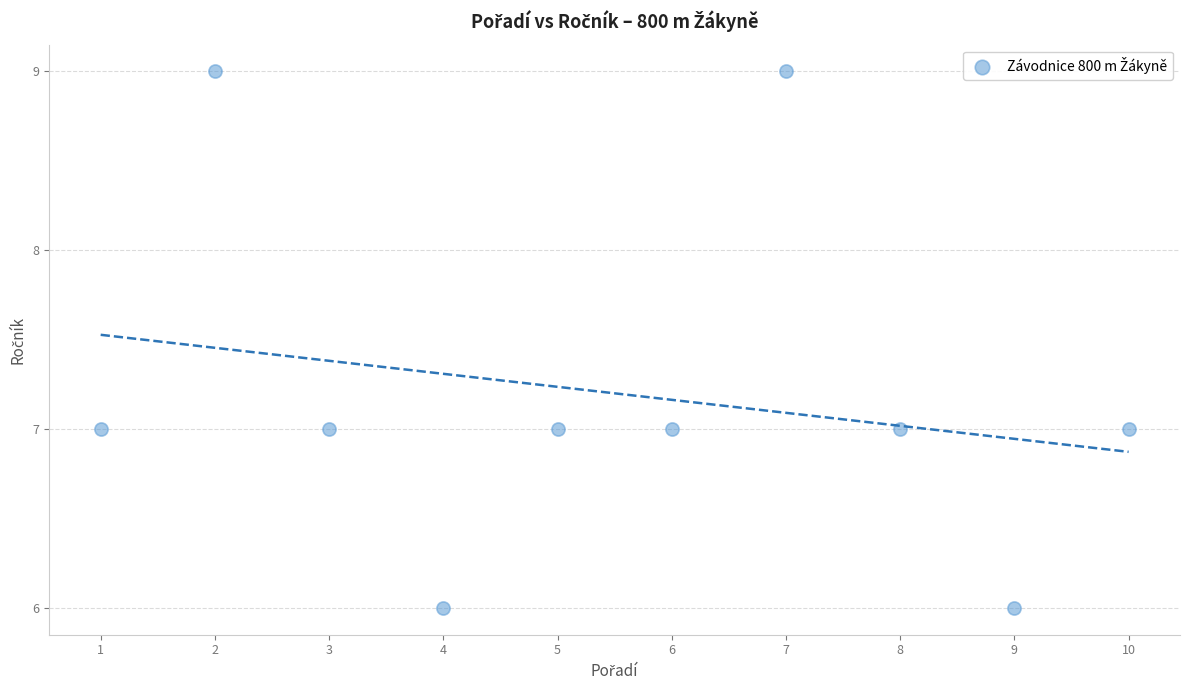

What is the average X value?

6